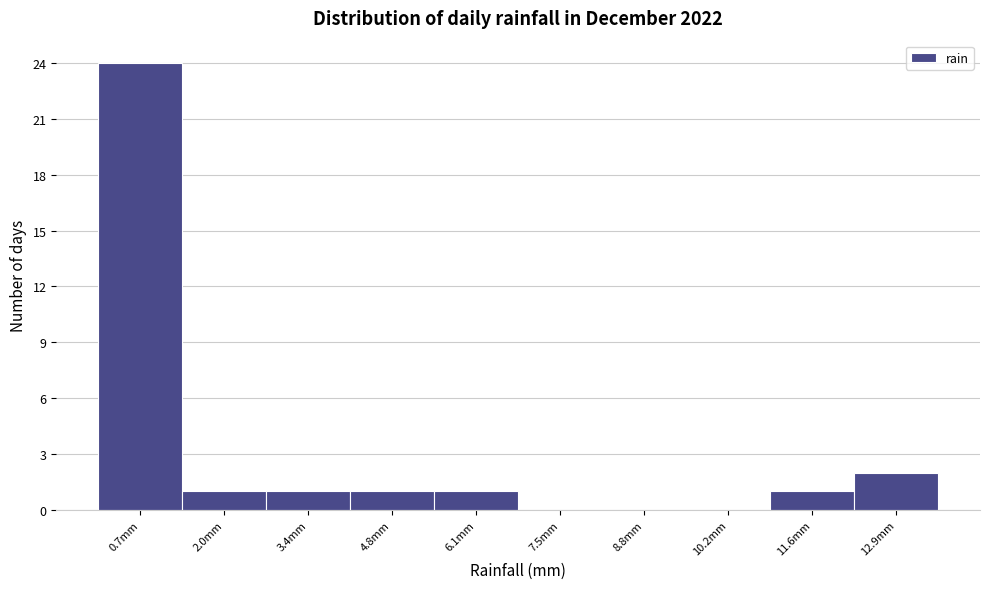

What is the height of the bar covering 12.24 to 13.60 on the x-axis? Neither the bar edges nor the heights are printed on the chart, so give them approximately, as read against the axes.

2